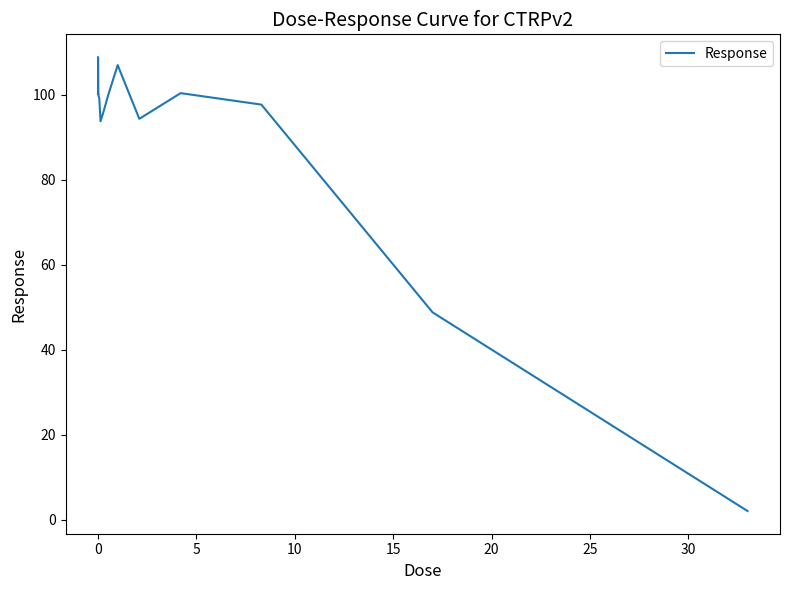

What is the difference between the maximum and minimum values?

106.9